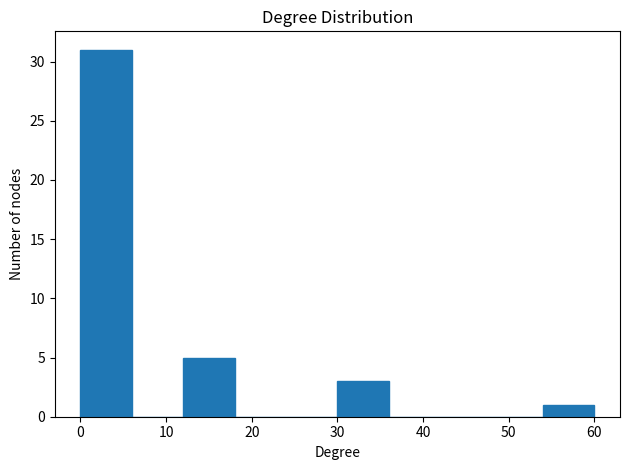

How tall is the bar that spans 30 to 36 on the x-axis? The values are not printed on the chart, so give them approximately, as read against the axis.

3